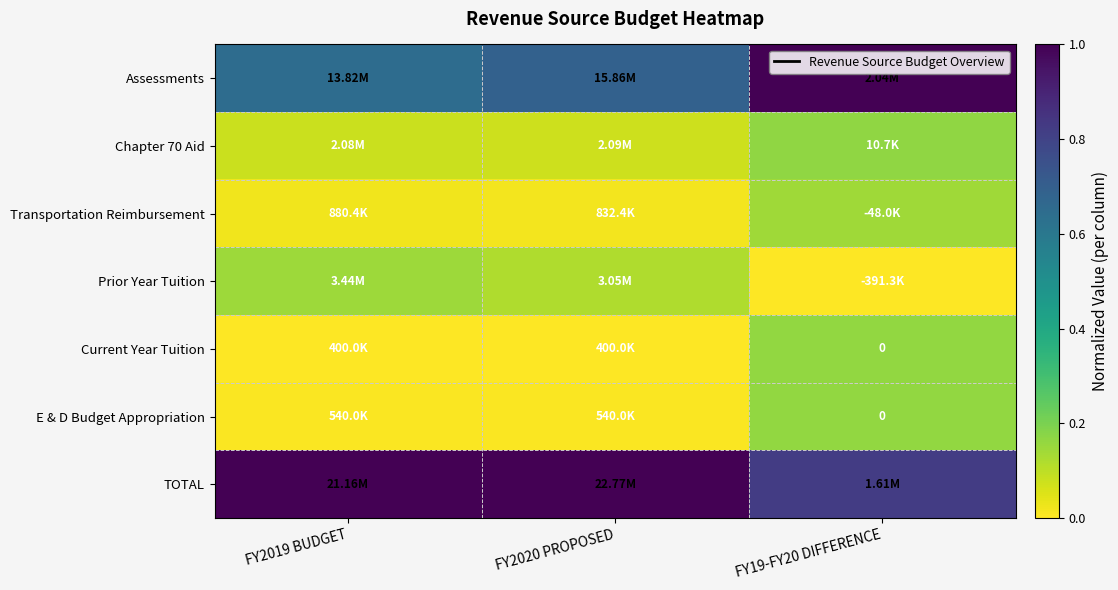

What is the spread (max minus min) of values at FY19-FY20 DIFFERENCE?

1.0